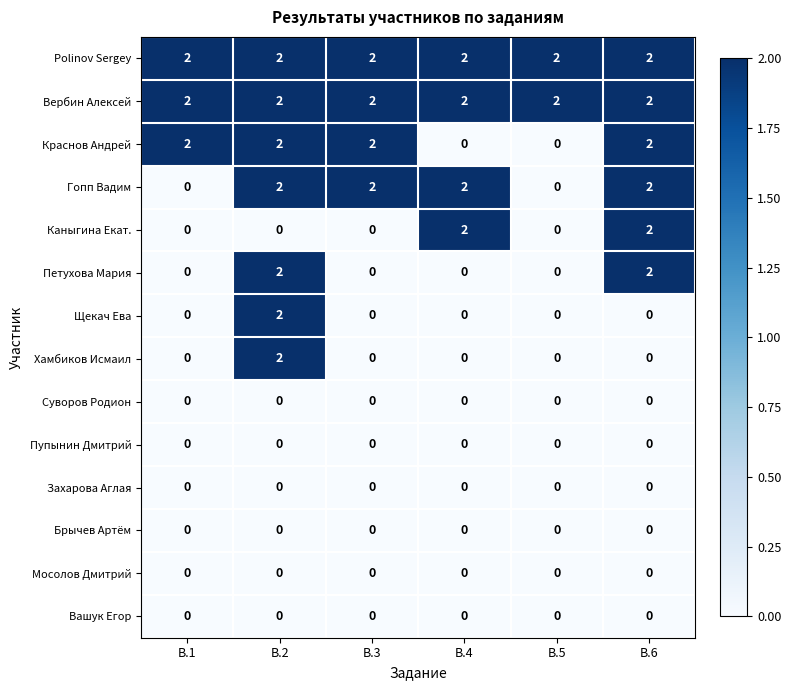

True or false: Щекач Ева has a value of 1 at В.3.

False